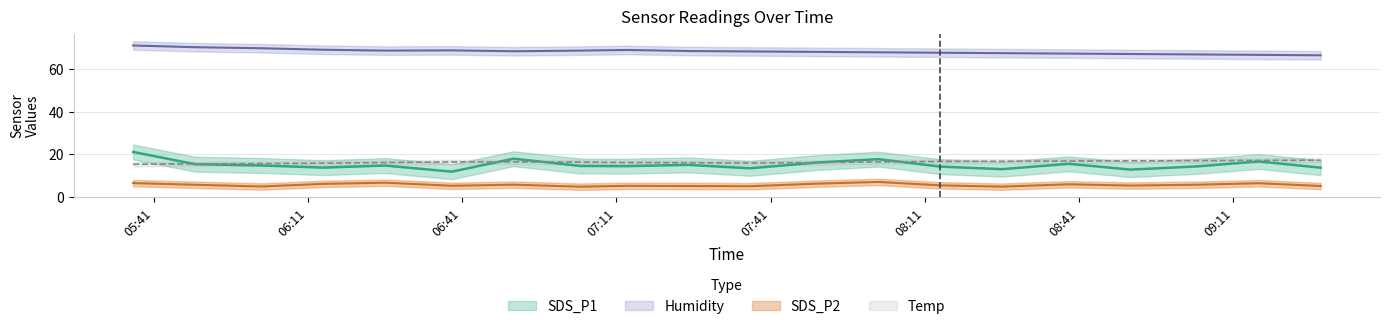

Is this an area chart (filled region under the line)?

No